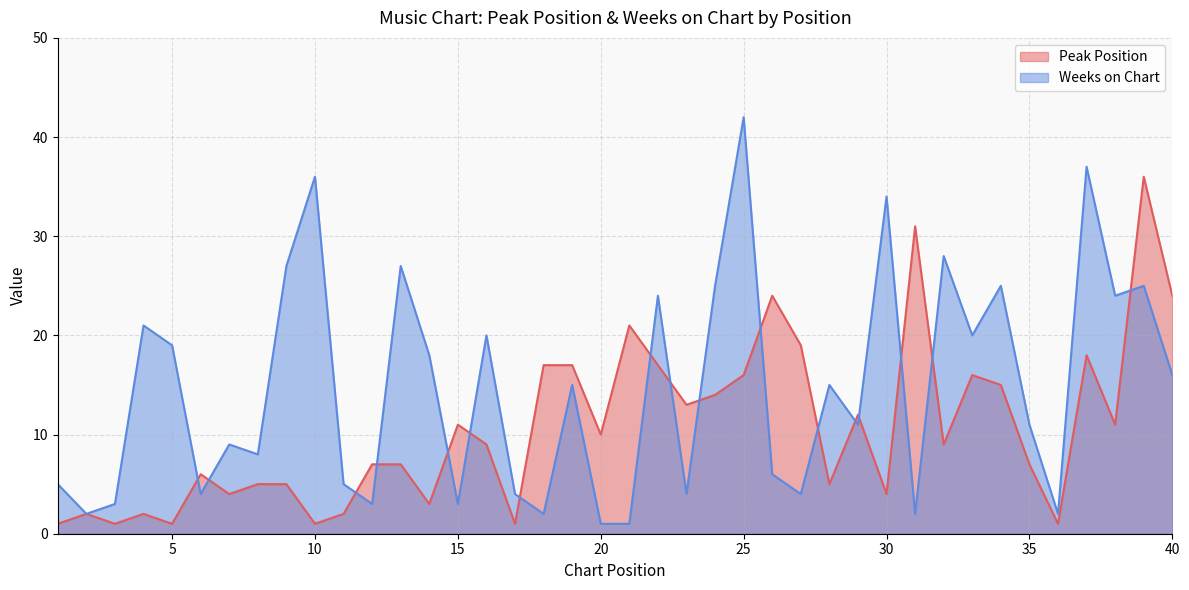

How many interior local peaks does the Weeks on Chart series have?

14